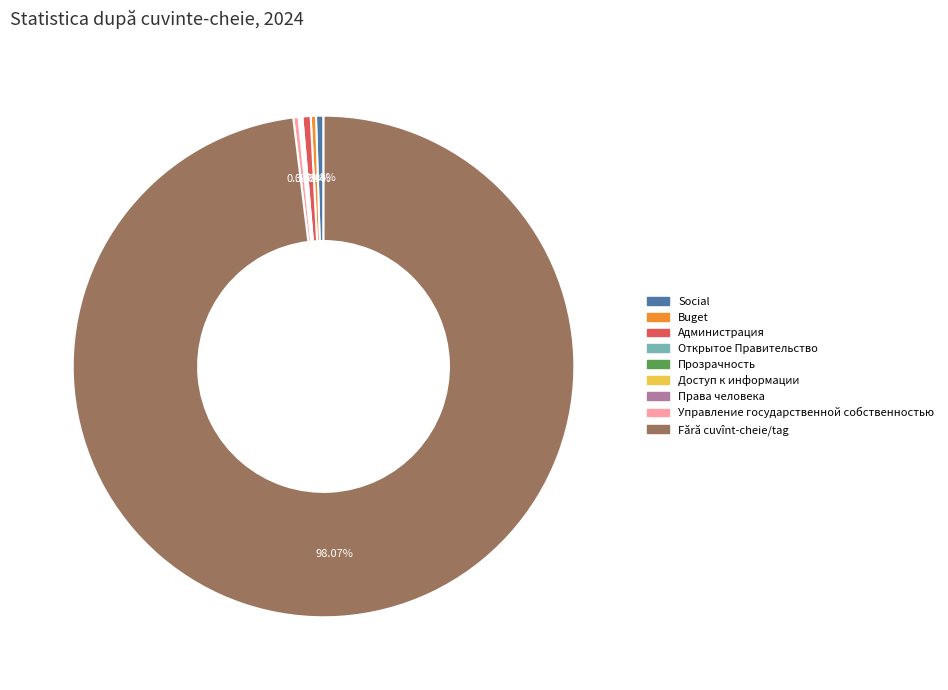

Is the sum of Администрация and Buget greater than half?

No